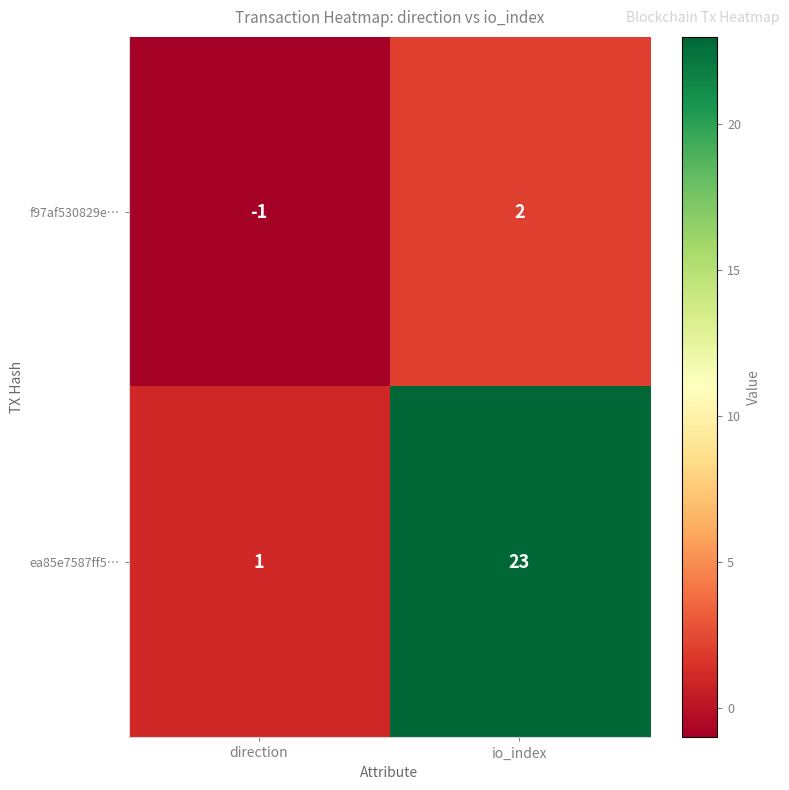

Which series has the widest spread of values?

ea85e7587ff5…